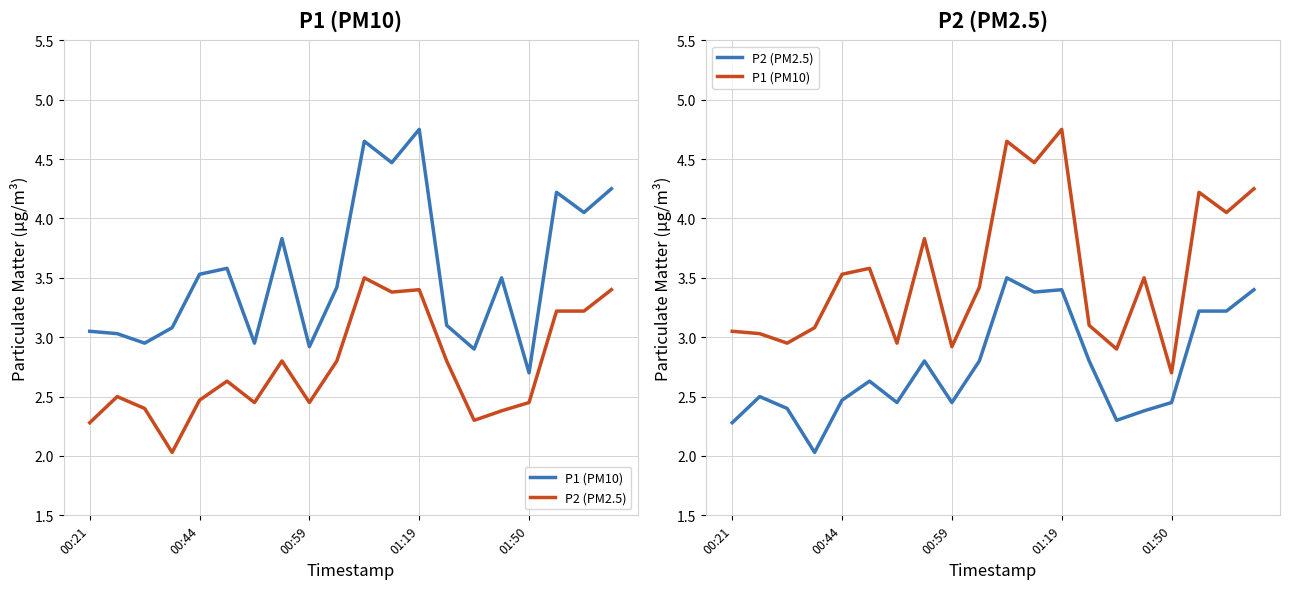

What is the difference between the maximum and second lowest values in the P1 (PM10) series?

1.9